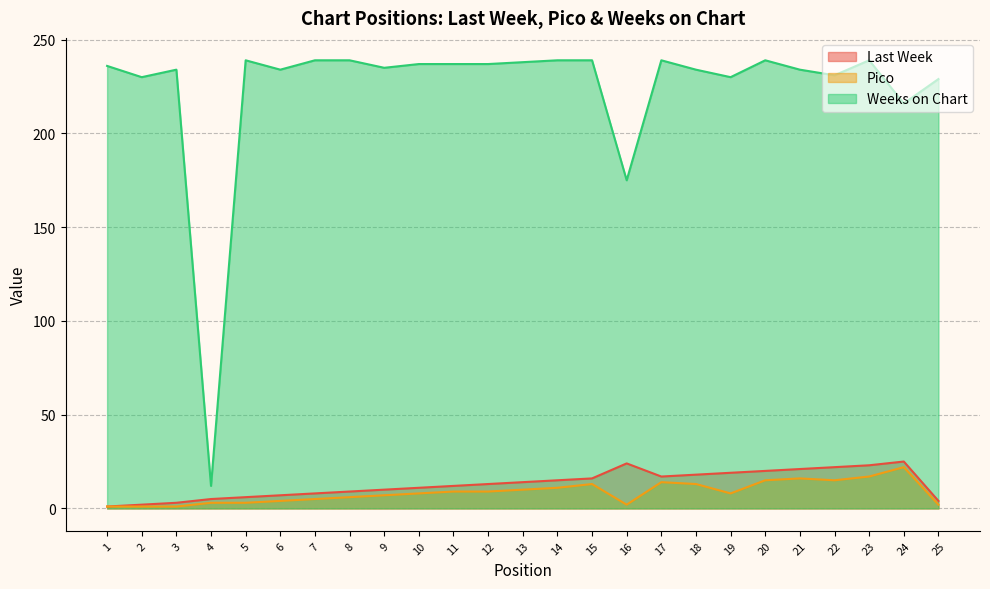

What is the maximum value for Last Week?

25